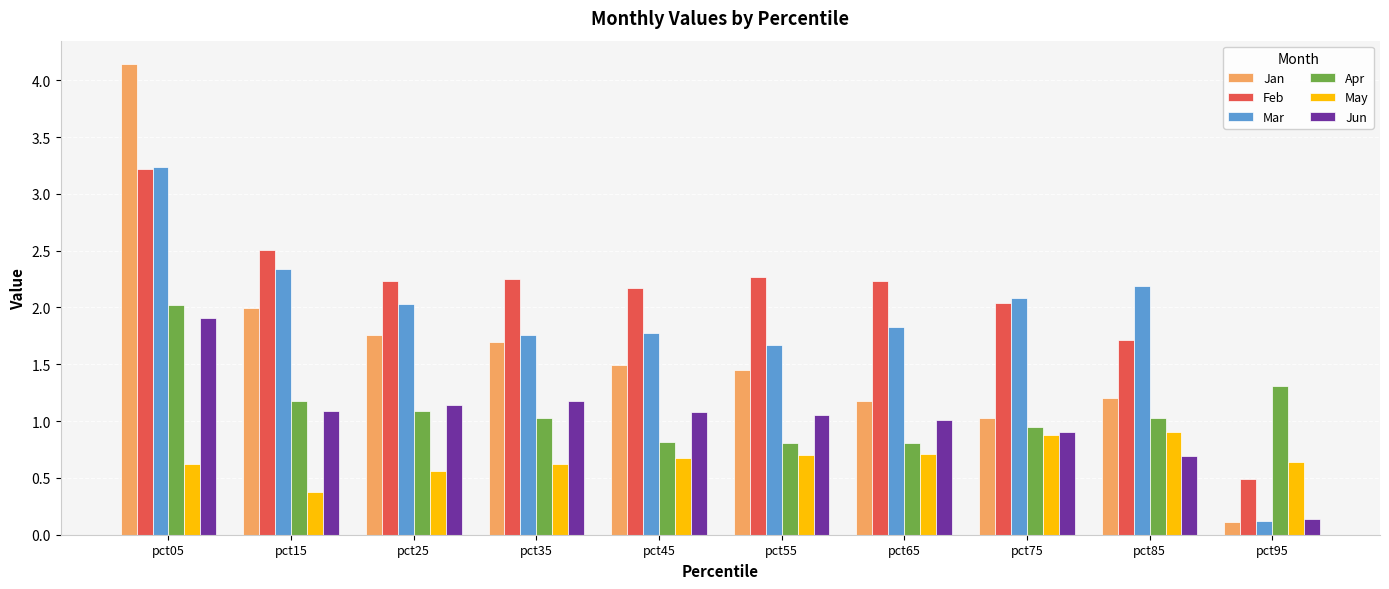

What is the average value of the Jan series?

1.6